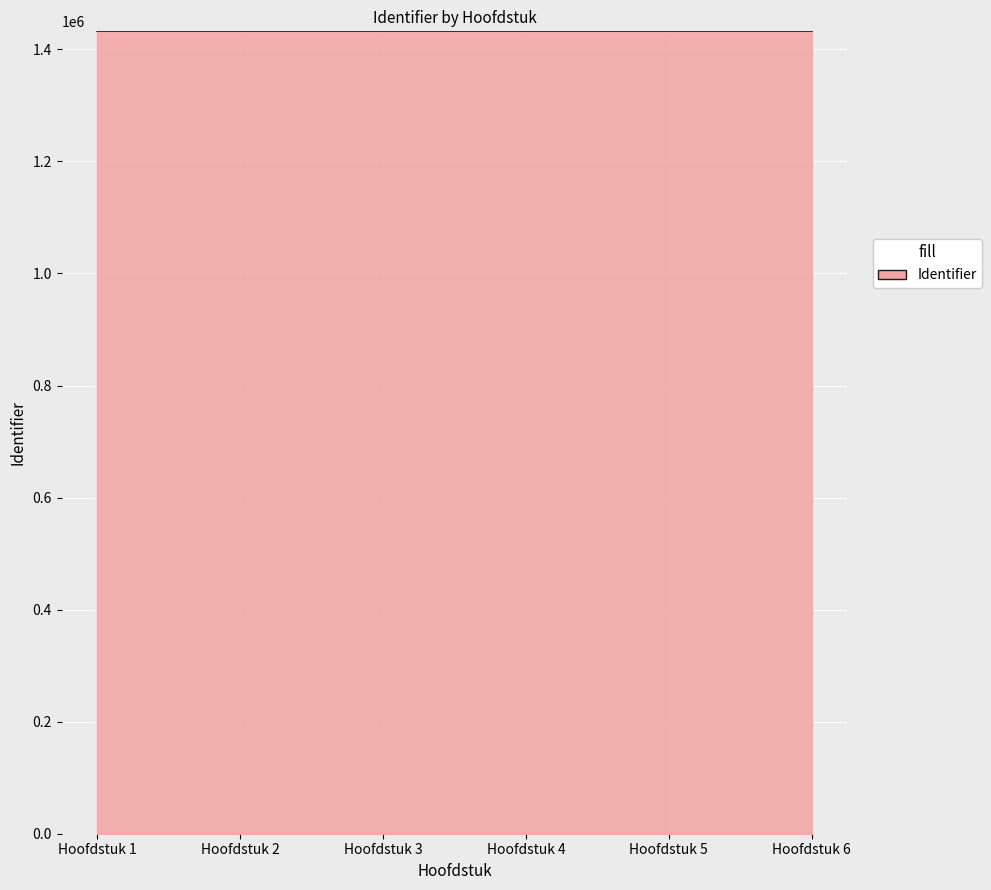

What is the smallest value displayed?

1432223.0